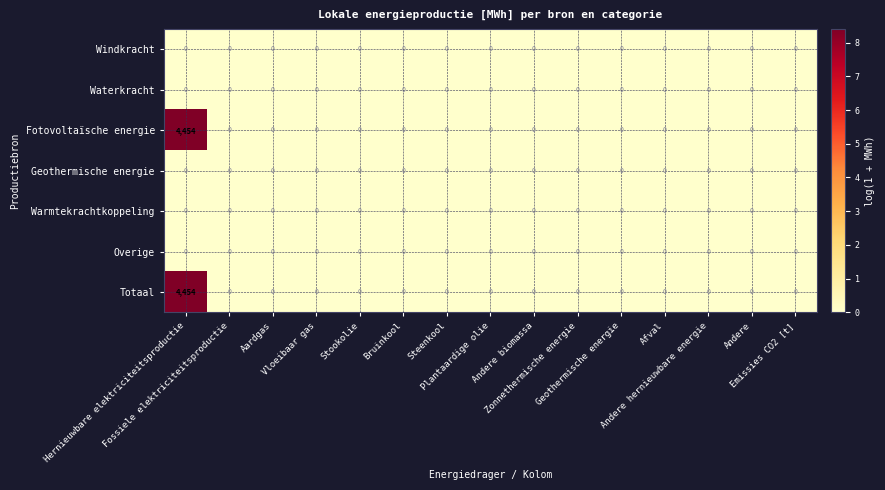

What is the difference between the maximum and minimum values in the Fotovoltaïsche energie series?

4454